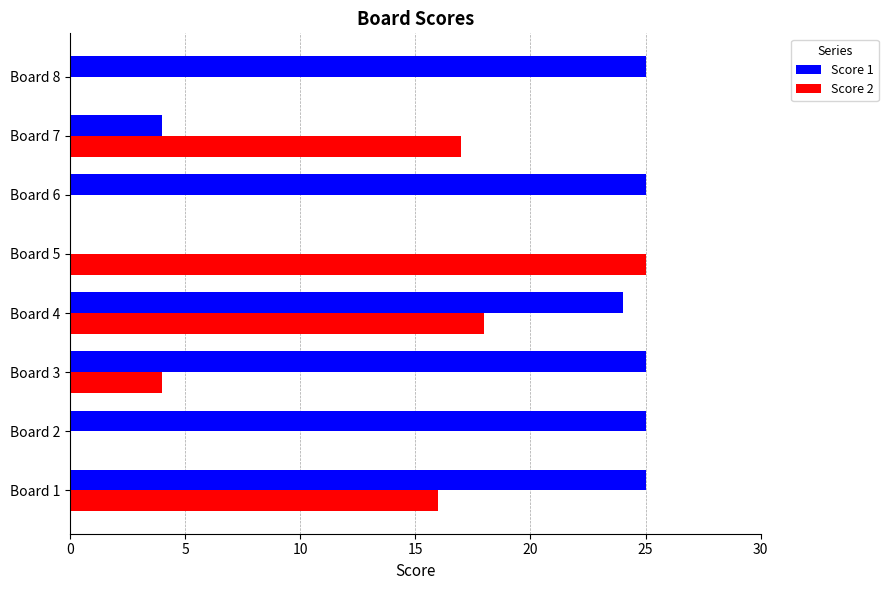

Is the value of Score 1 at Board 6 greater than the value of Score 2 at Board 2?

Yes